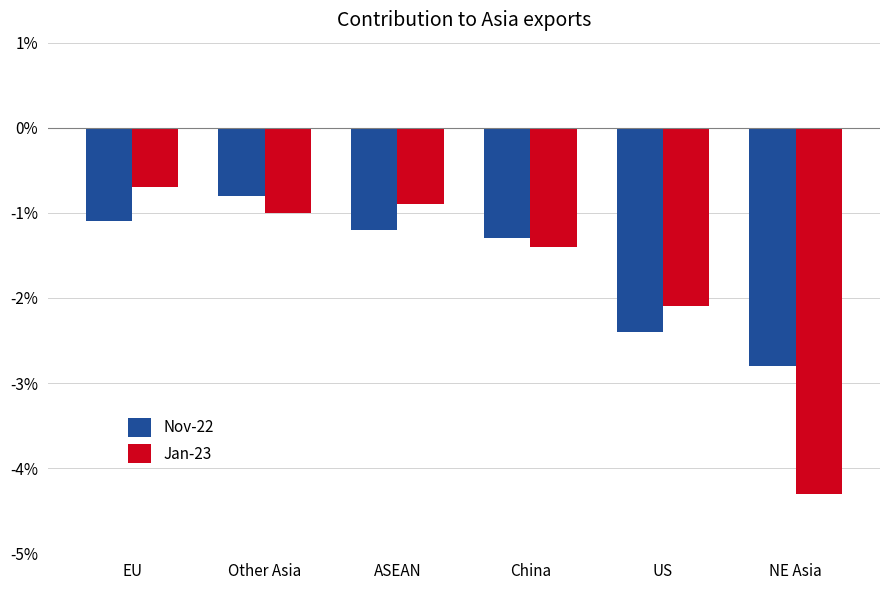

Which series has the widest spread of values?

Jan-23